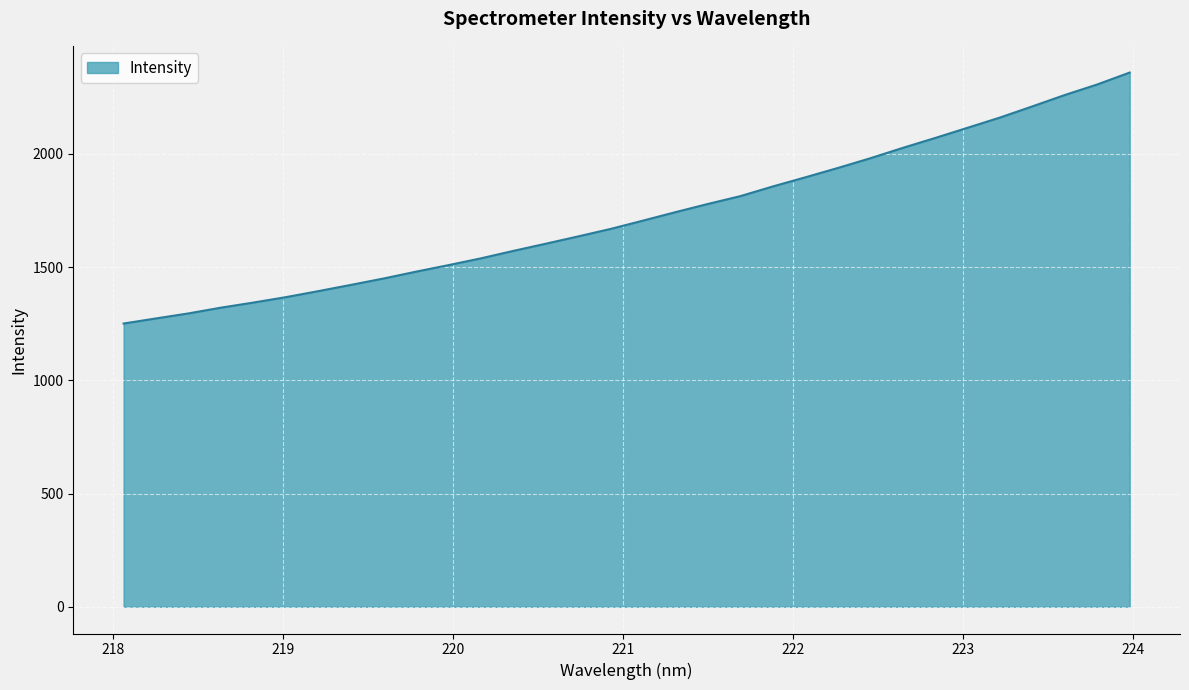

What is the minimum value shown in the chart?

1250.8